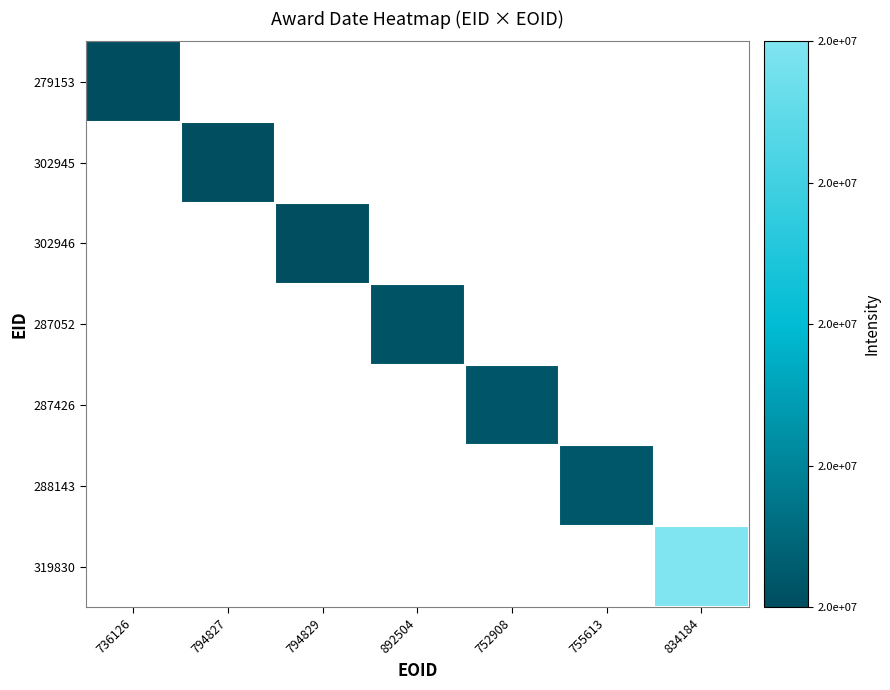

At how many categories does at least one series exceed 20147795?

1